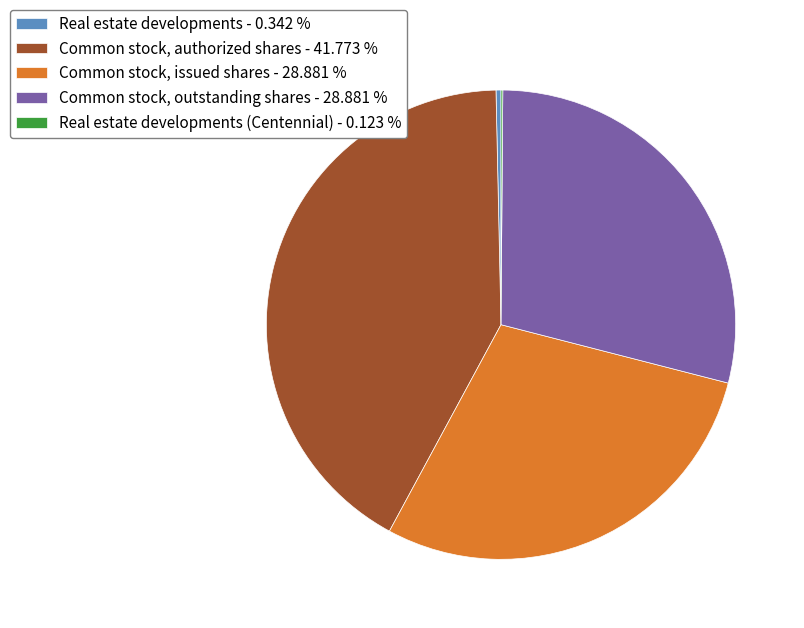

Between Common stock, issued shares - 28.881 % and Real estate developments - 0.342 %, which is larger?

Common stock, issued shares - 28.881 %